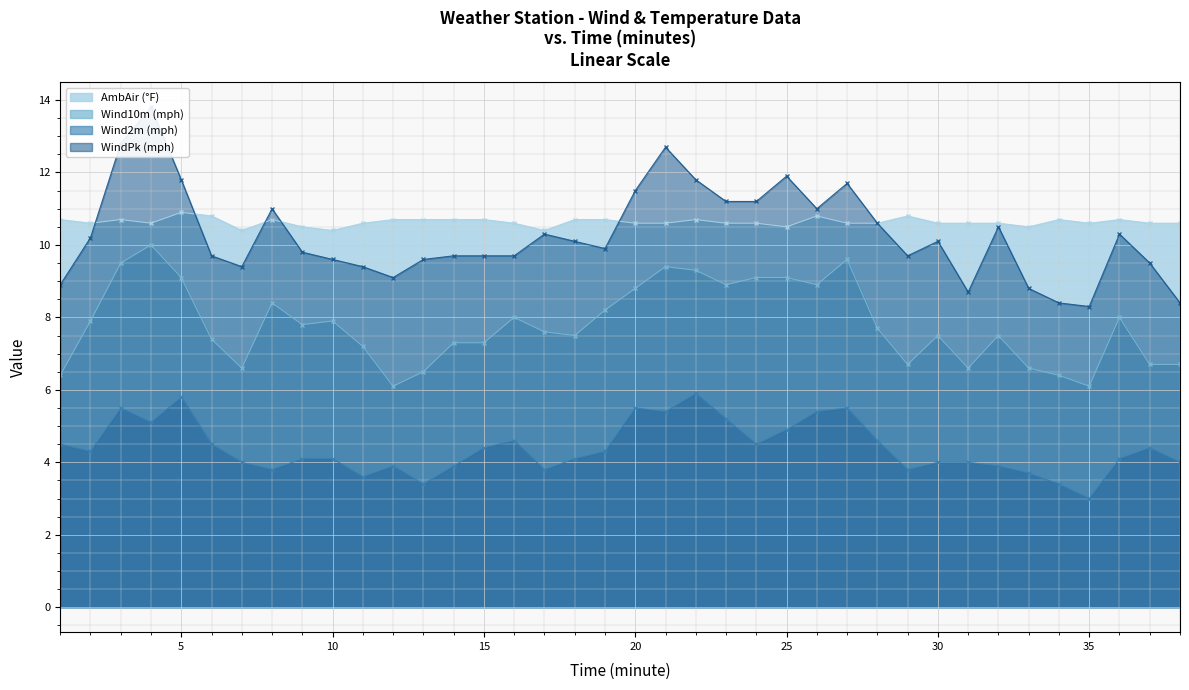

In Wind10m (mph), how many points are lower than both neighbors (excluding endpoints)?

9